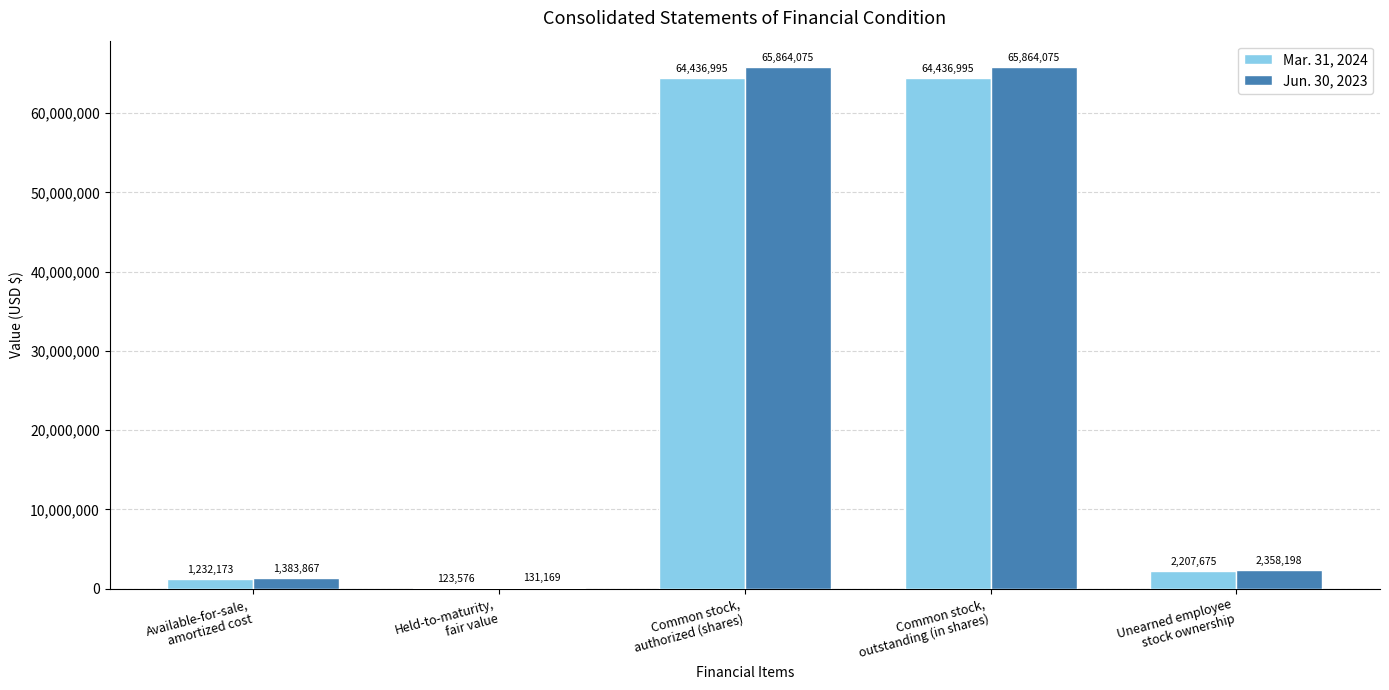

At which label is Jun. 30, 2023 closest to 32997622?

Unearned employee
stock ownership